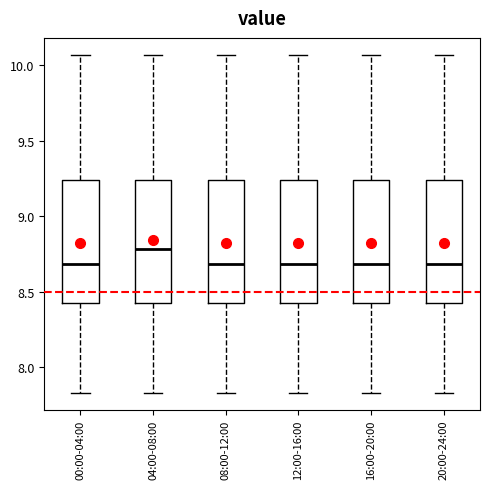

Reading left to right, transcribe this box plot: for each box, give where its median line is, the range the box spans, and where its two whiskers end, as read against the y-axis. The values are not printed on the chart, so give them approximately, as read against the axis.

00:00-04:00: median 8.70, box 8.40 to 9.25, whiskers 7.85 to 10.05
04:00-08:00: median 8.80, box 8.40 to 9.25, whiskers 7.85 to 10.05
08:00-12:00: median 8.70, box 8.40 to 9.25, whiskers 7.85 to 10.05
12:00-16:00: median 8.70, box 8.40 to 9.25, whiskers 7.85 to 10.05
16:00-20:00: median 8.70, box 8.40 to 9.25, whiskers 7.85 to 10.05
20:00-24:00: median 8.70, box 8.40 to 9.25, whiskers 7.85 to 10.05